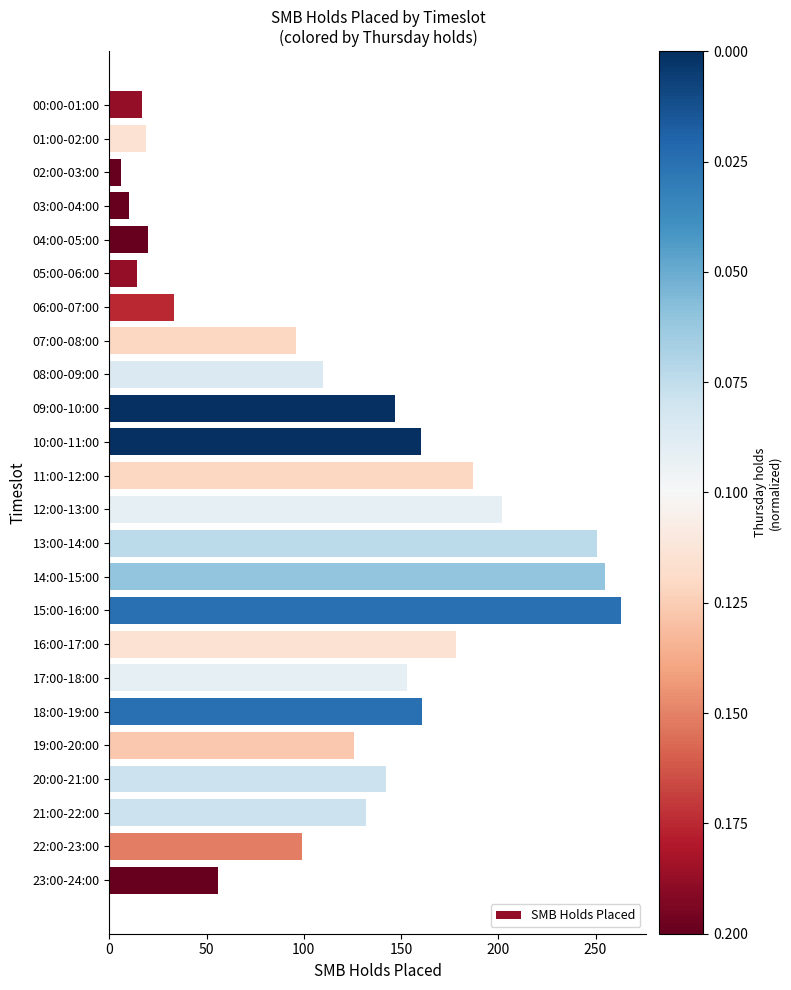

What is the average value?

118